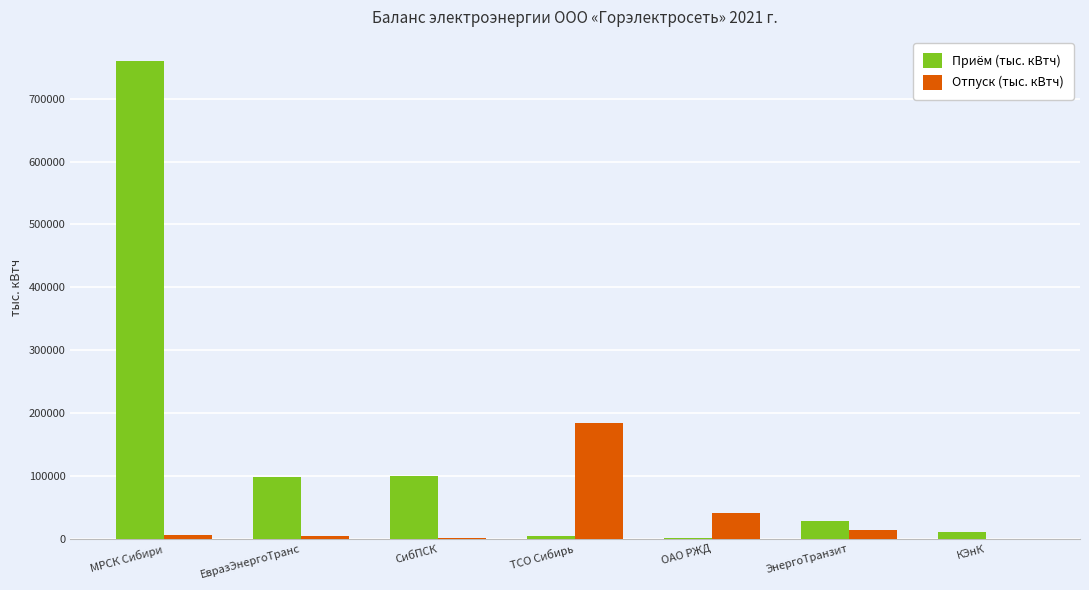

Which series has the largest total across all categories?

Приём (тыс. кВтч)